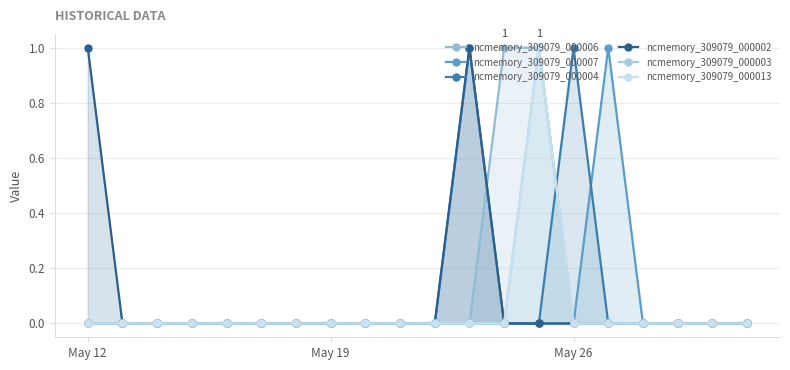

Is it true that ncmemory_309079_000002 equals 0 at May 26?

True